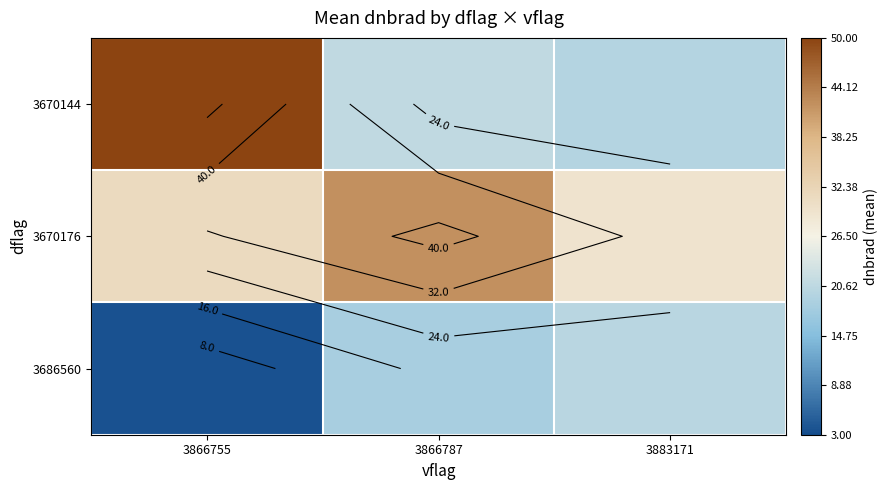

What is the spread (max minus min) of values at 3883171?

9.8